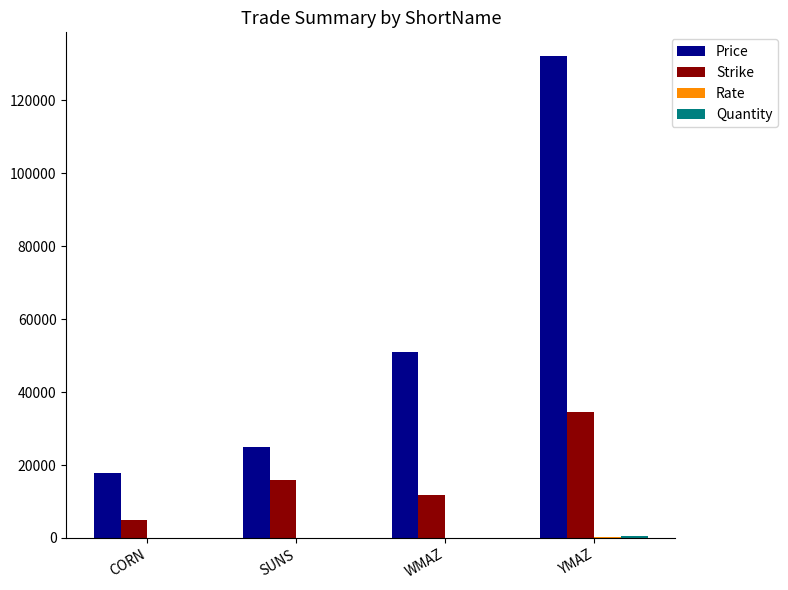

What is the sum of the Strike values at YMAZ and CORN?

39420.0